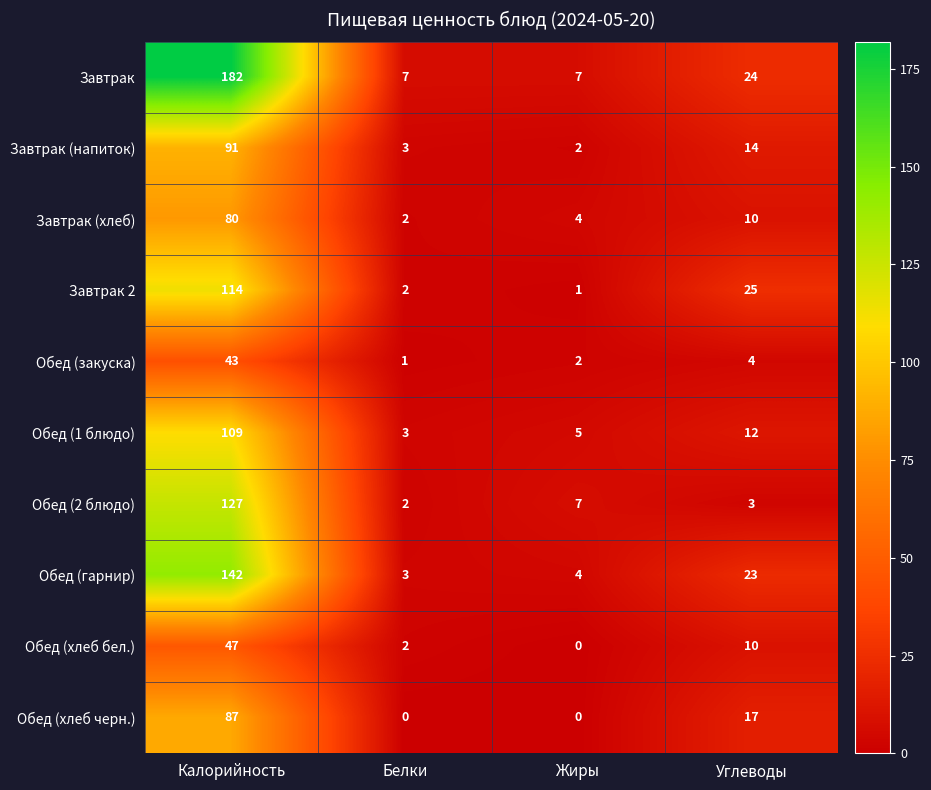

Between Калорийность and Белки, which series saw the biggest shift?

Завтрак